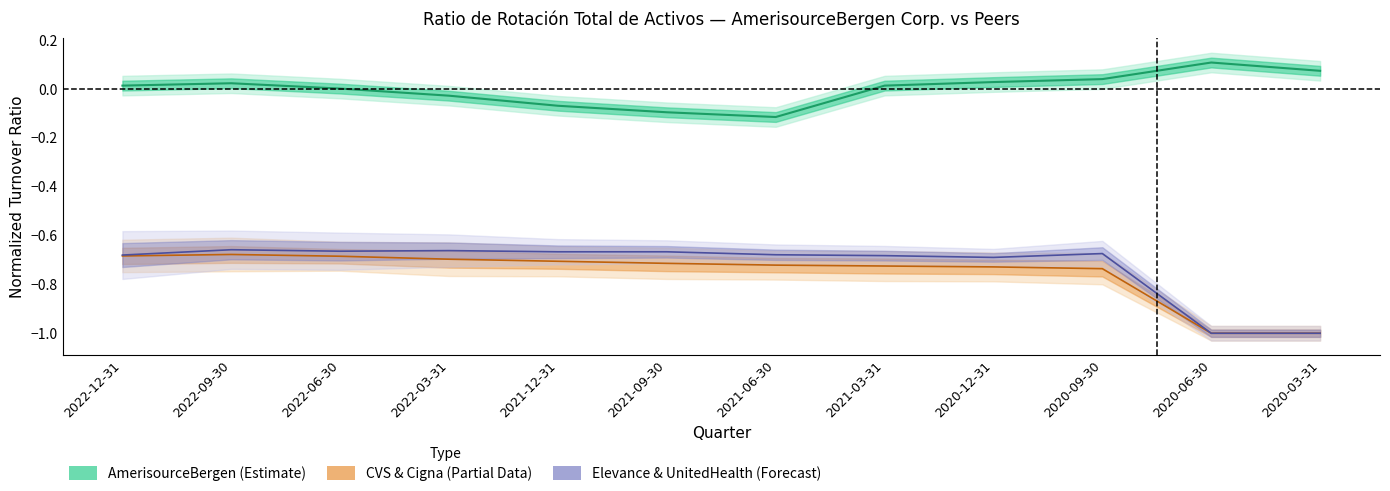

What is the lowest value of the AmerisourceBergen series?

-0.1